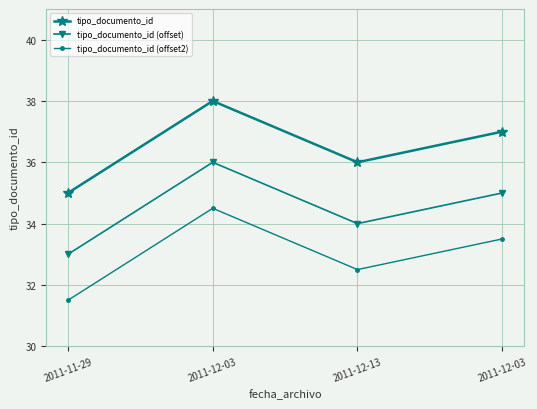

What are all the series names shown in the legend?

tipo_documento_id, tipo_documento_id (offset), tipo_documento_id (offset2)